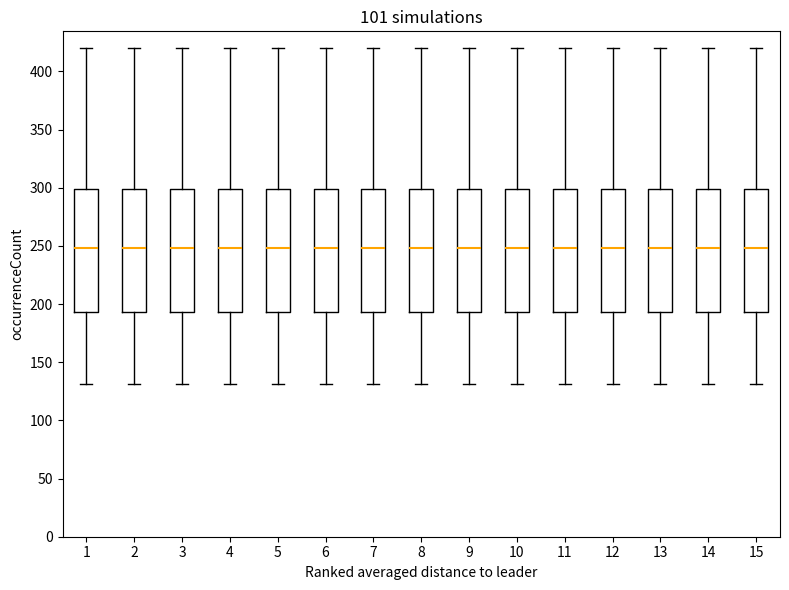

Where does the lower whisker of the box at x = 15 end on the y-axis? The values are not printed on the chart, so give them approximately, as read against the axis.

130